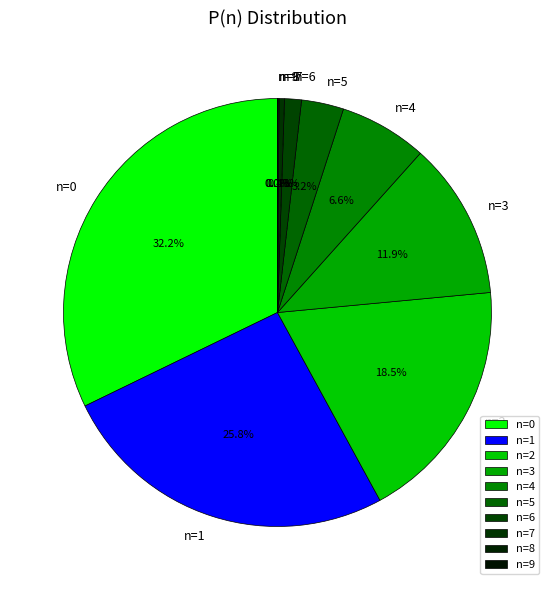

Between n=6 and n=3, which is larger?

n=3